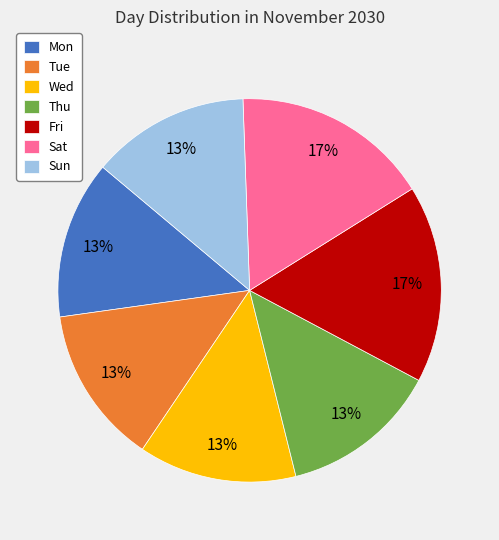

Does Fri represent more than half of the total?

No